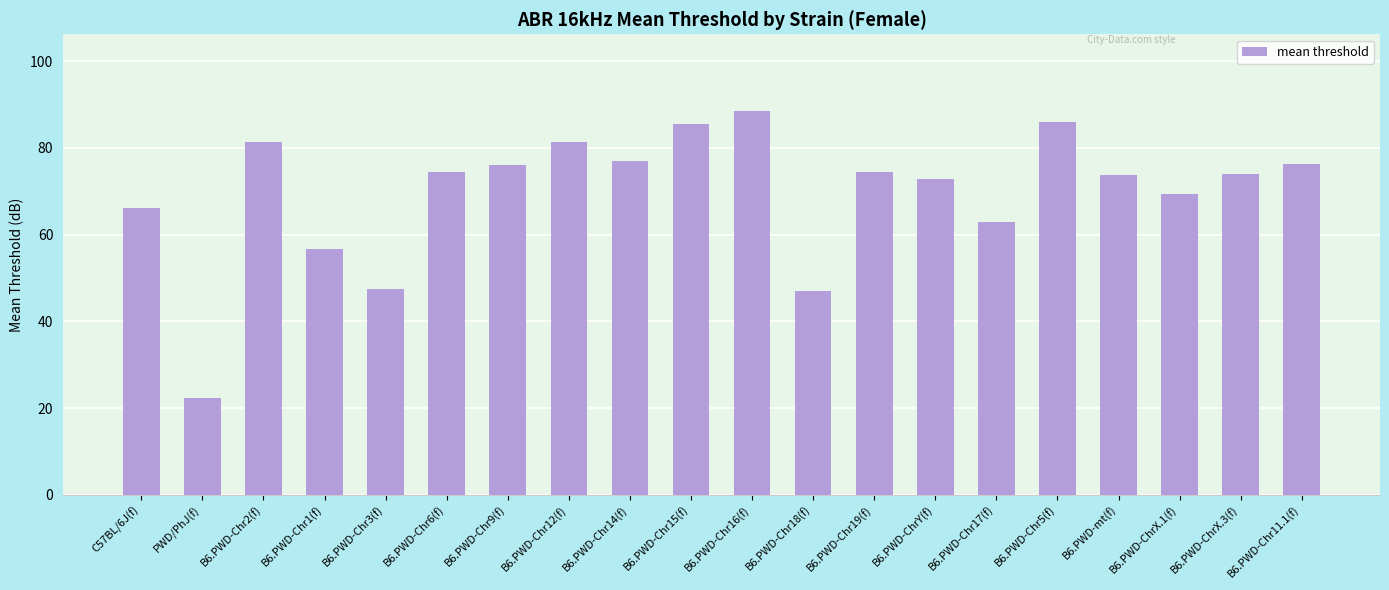

What is the change in value from B6.PWD-Chr12(f) to B6.PWD-mt(f)?

-7.6